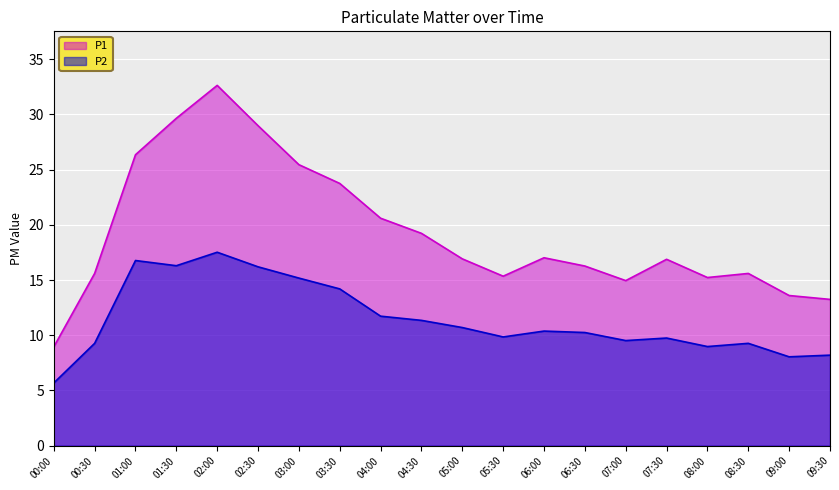

What is the total value across all series at 05:30?

25.2